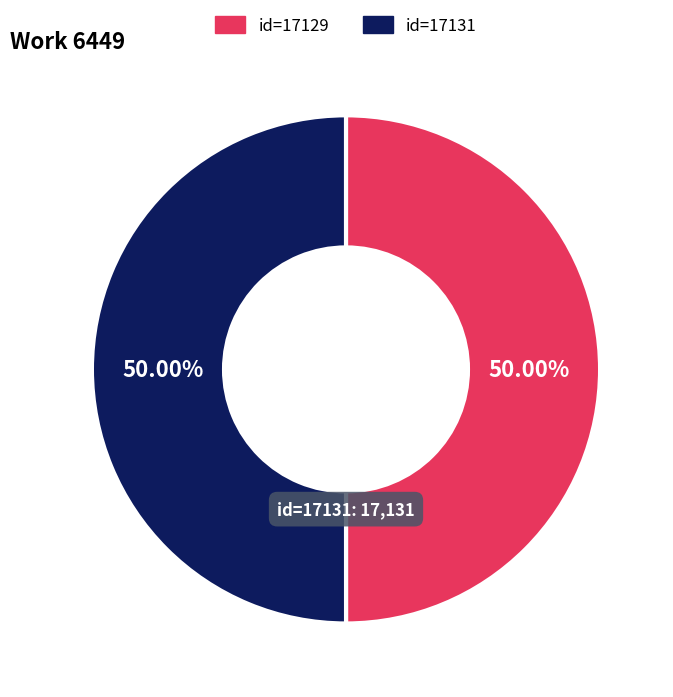

Do id=17131 and id=17129 together represent more than half of the pie?

Yes